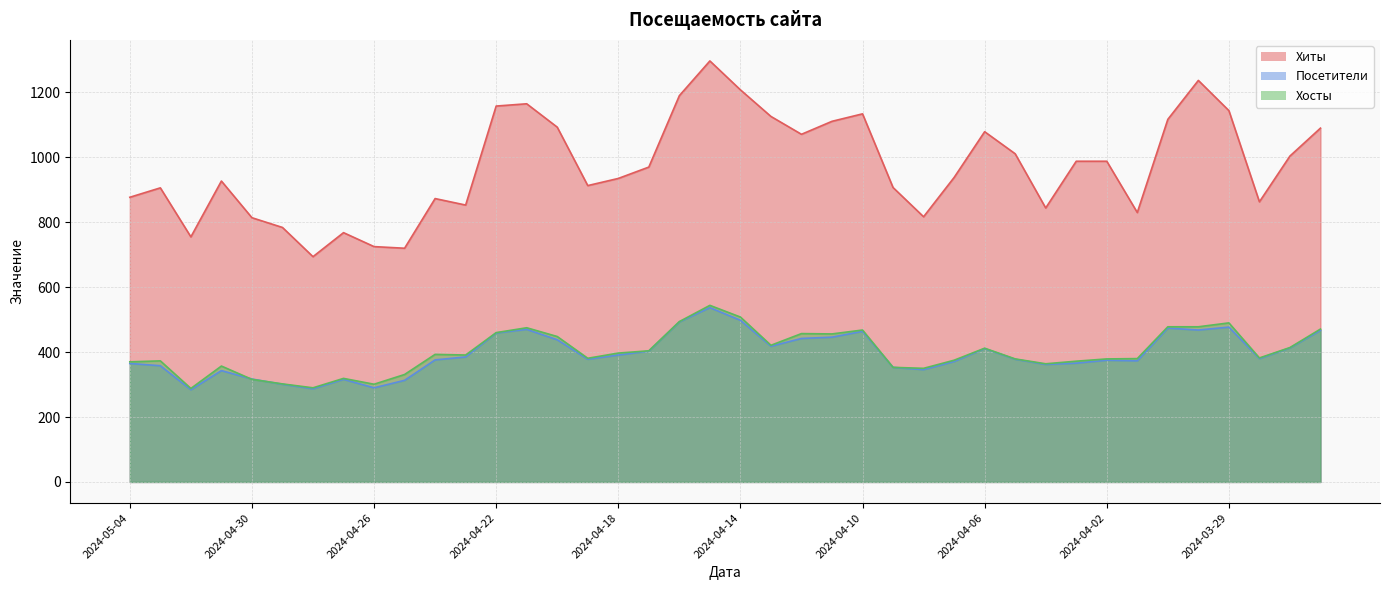

At how many categories does at least one series exceed 879?

26